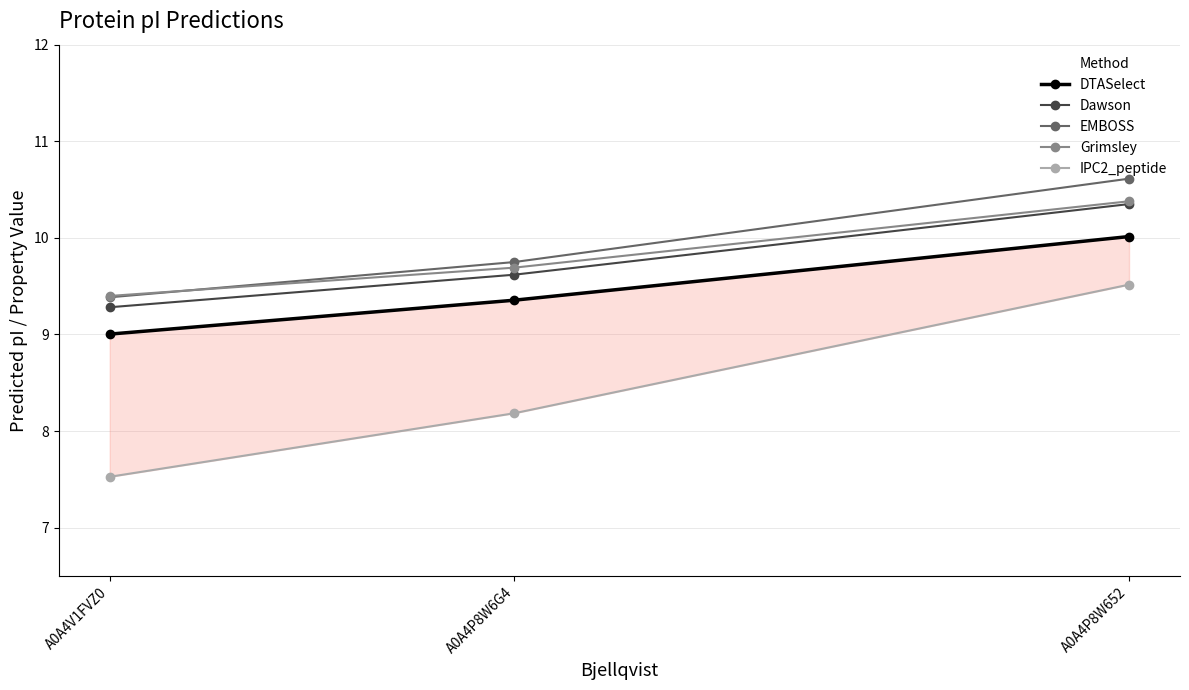

At which label is Dawson closest to 9?

A0A4V1FVZ0